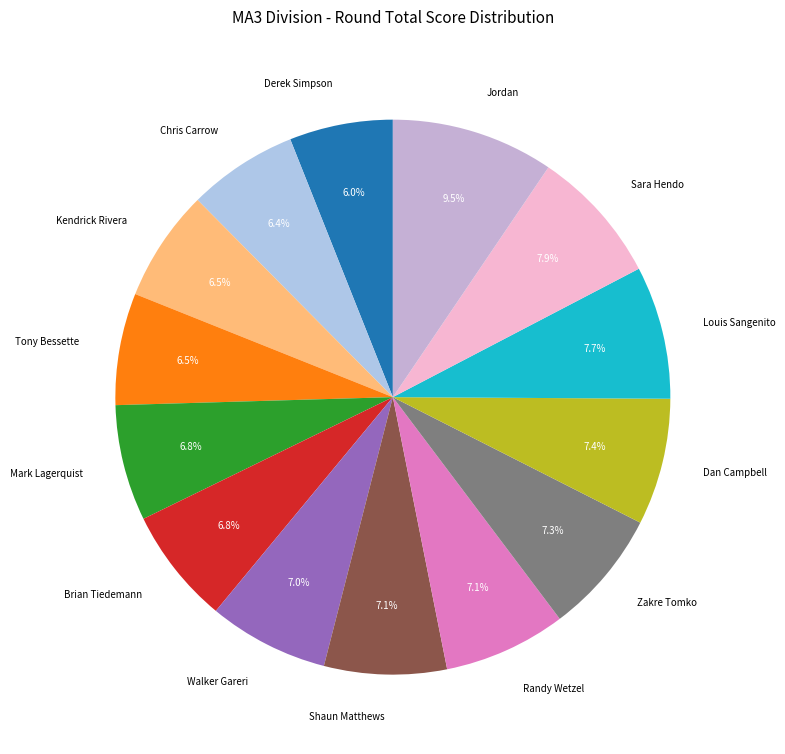

Combined, what portion of the pie is Brian Tiedemann and Derek Simpson?

12.8%